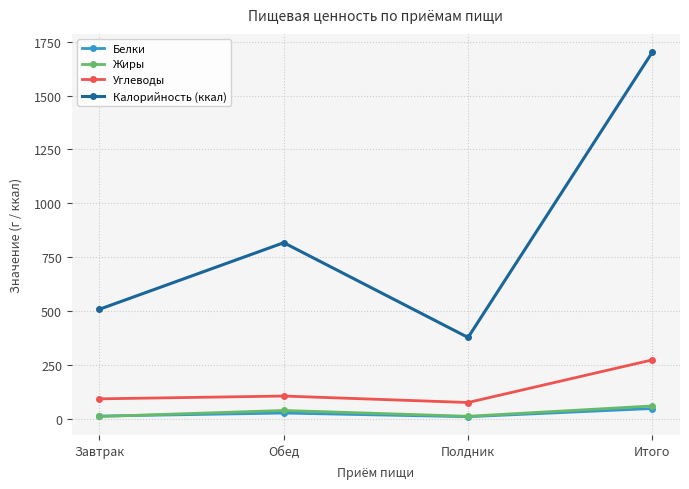

True or false: Калорийность (ккал) and Углеводы intersect in this chart.

False